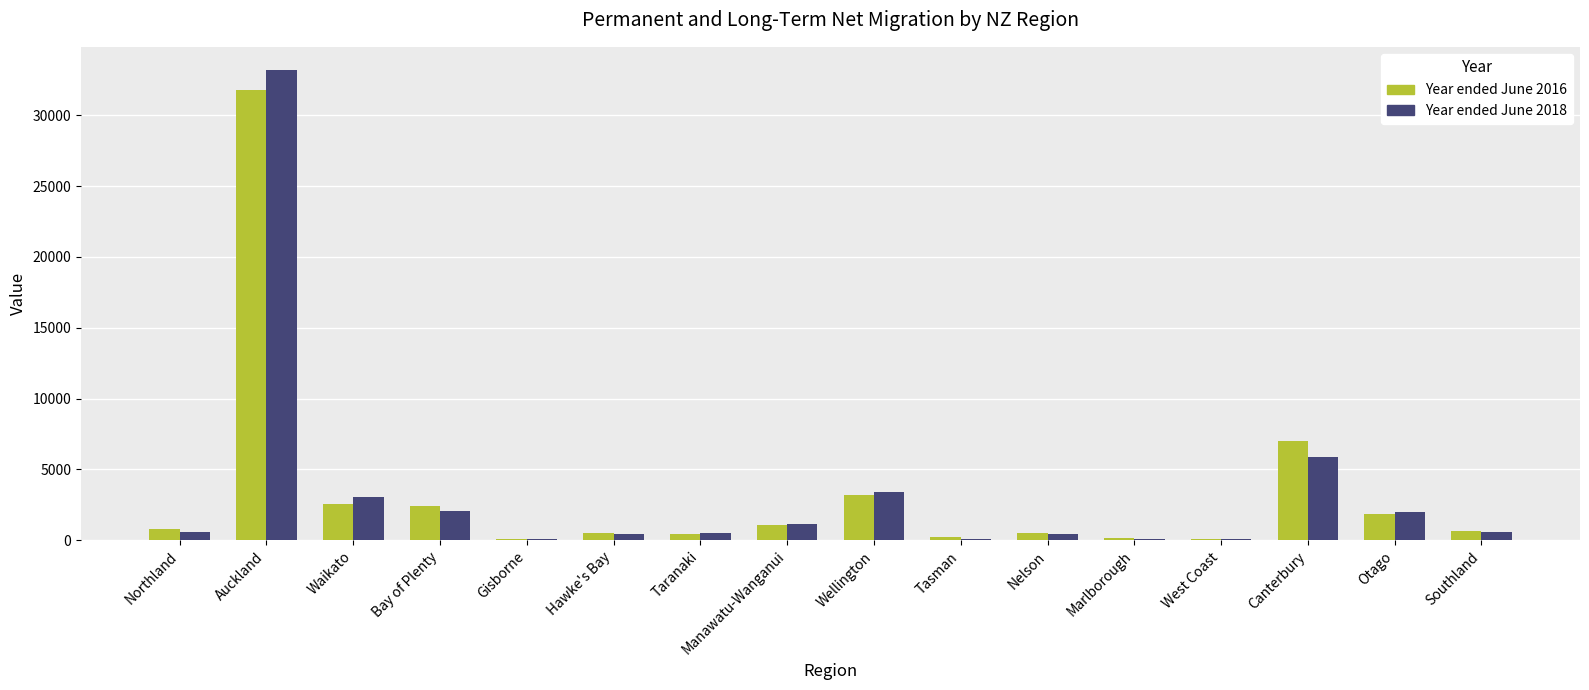

Which label corresponds to the largest value in the chart?

Auckland